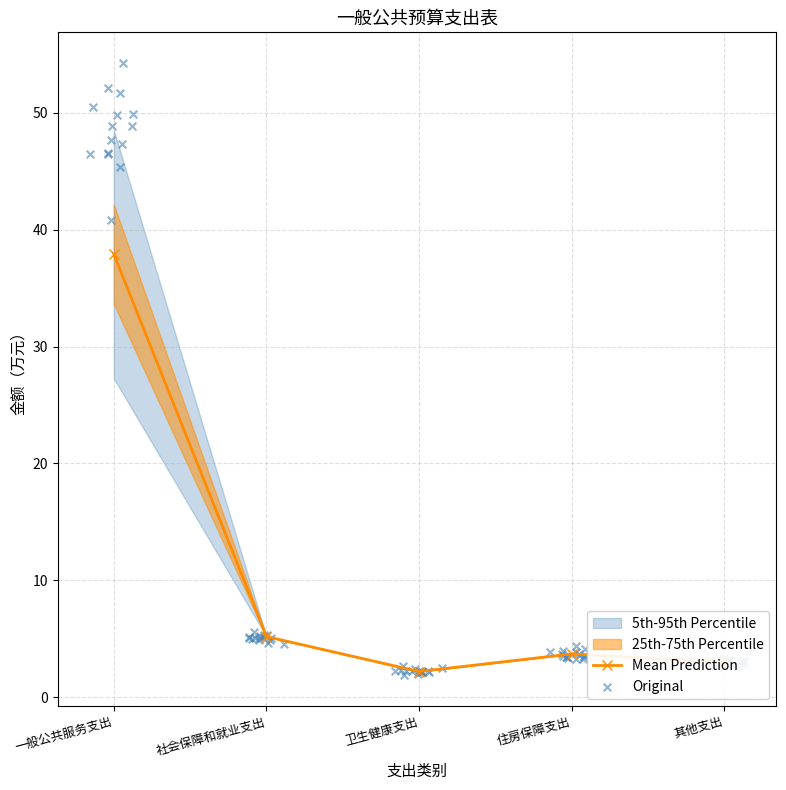

At which category is the sum across all series the highest?

一般公共服务支出